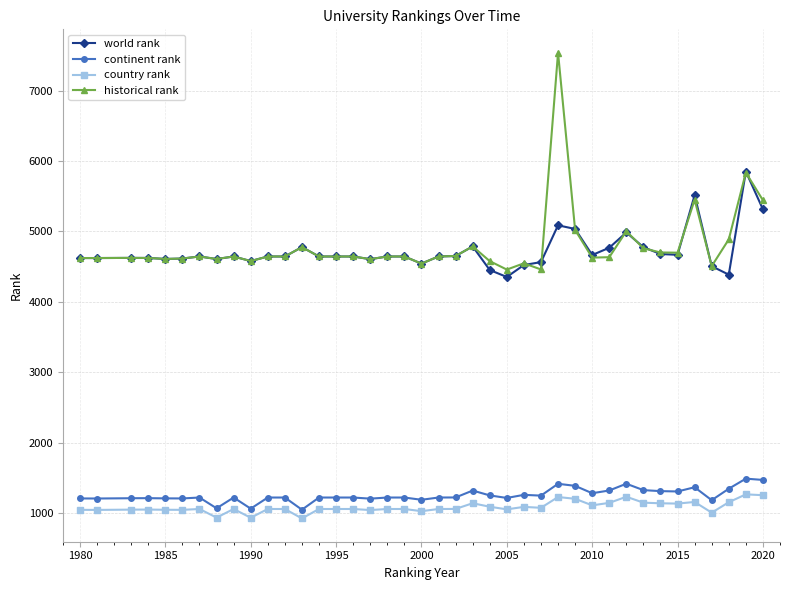

True or false: continent rank has more than 1 points higher than both neighbors.

True